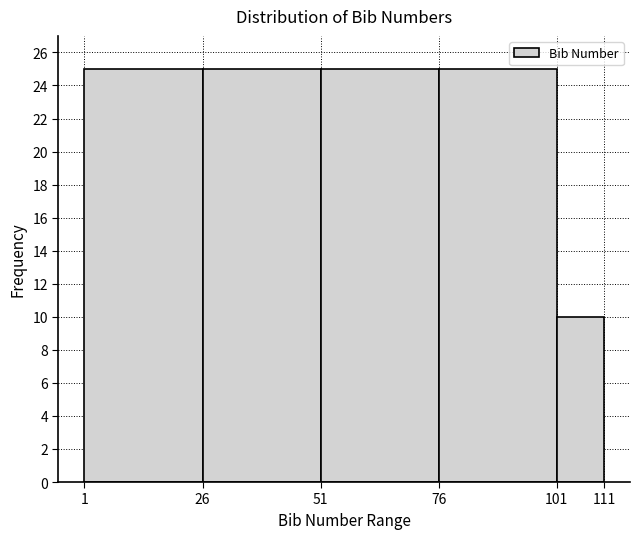

What is the height of the bar covering 76 to 101 on the x-axis? The values are not printed on the chart, so give them approximately, as read against the axis.

25